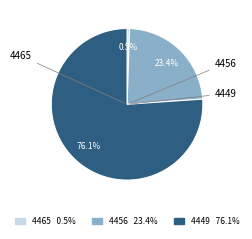

To the nearest percent, what is the average slice percentage?

33%